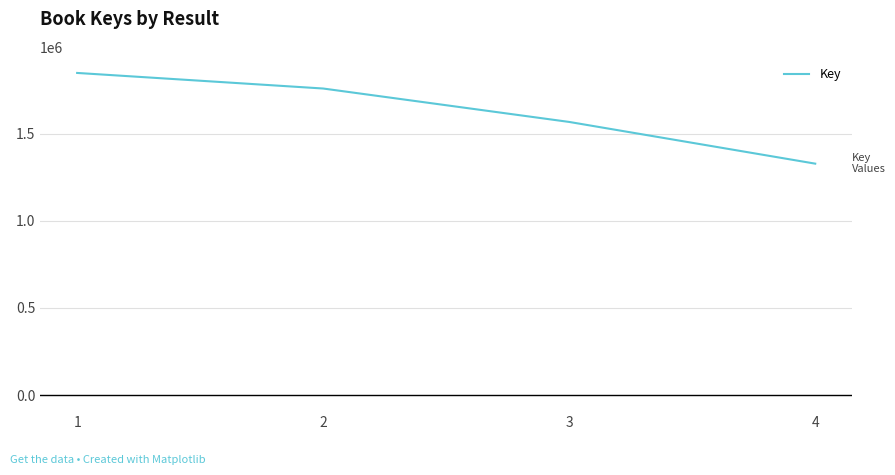

List the labels in order of value, largest first.

1, 2, 3, 4